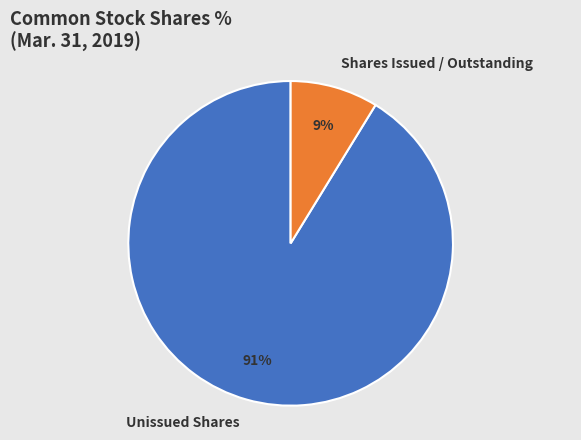

How many slices are in this pie chart?

2